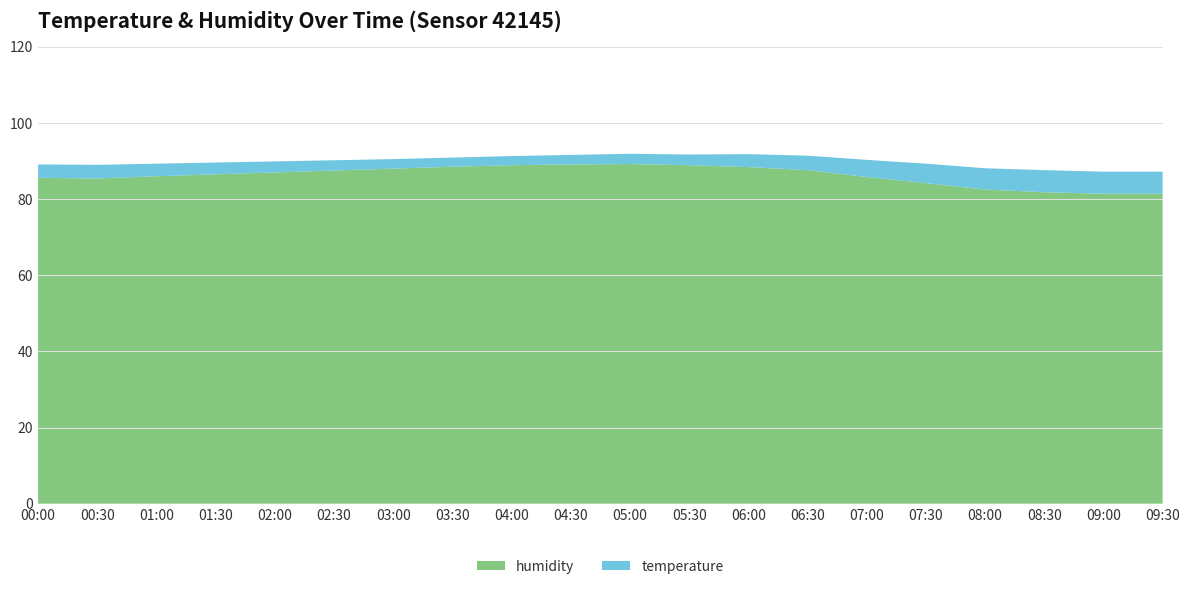

Reading left to right, transcribe all the data shown in this chart.

temperature: 3.5	3.6	3.3	3.1	2.9	2.7	2.5	2.4	2.4	2.5	2.7	2.8	3.4	3.8	4.5	5.1	5.6	5.8	5.8	5.8
humidity: 85.6	85.4	86.0	86.5	87.0	87.5	88.0	88.5	88.9	89.1	89.2	88.9	88.4	87.6	85.8	84.2	82.5	81.8	81.4	81.4